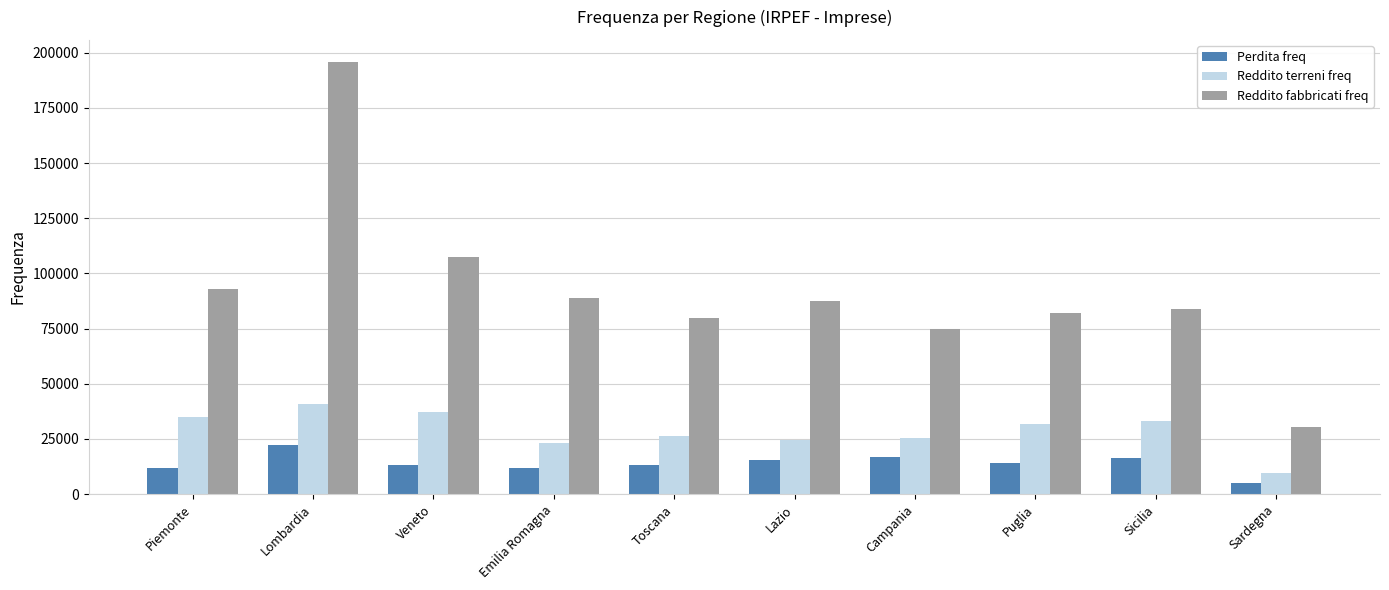

Rank the series by their maximum value, from lowest to highest.

Perdita freq, Reddito terreni freq, Reddito fabbricati freq